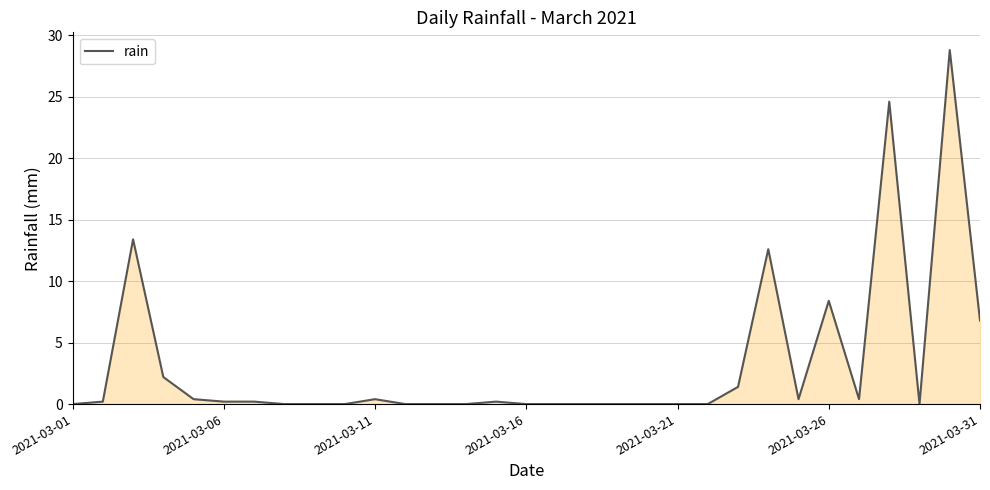

What is the difference between the maximum and minimum values?

28.8